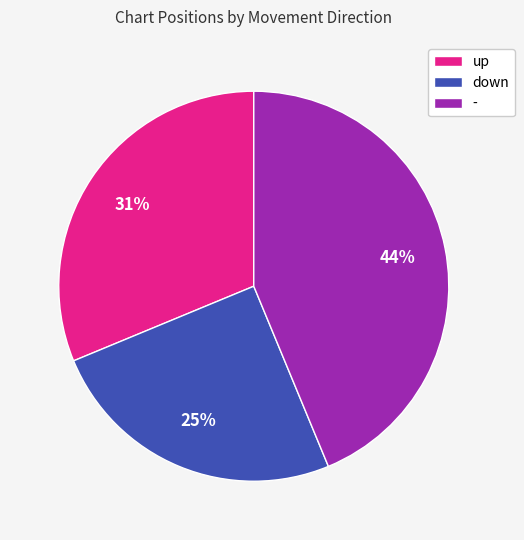

To the nearest percent, what portion does up represent?

31%